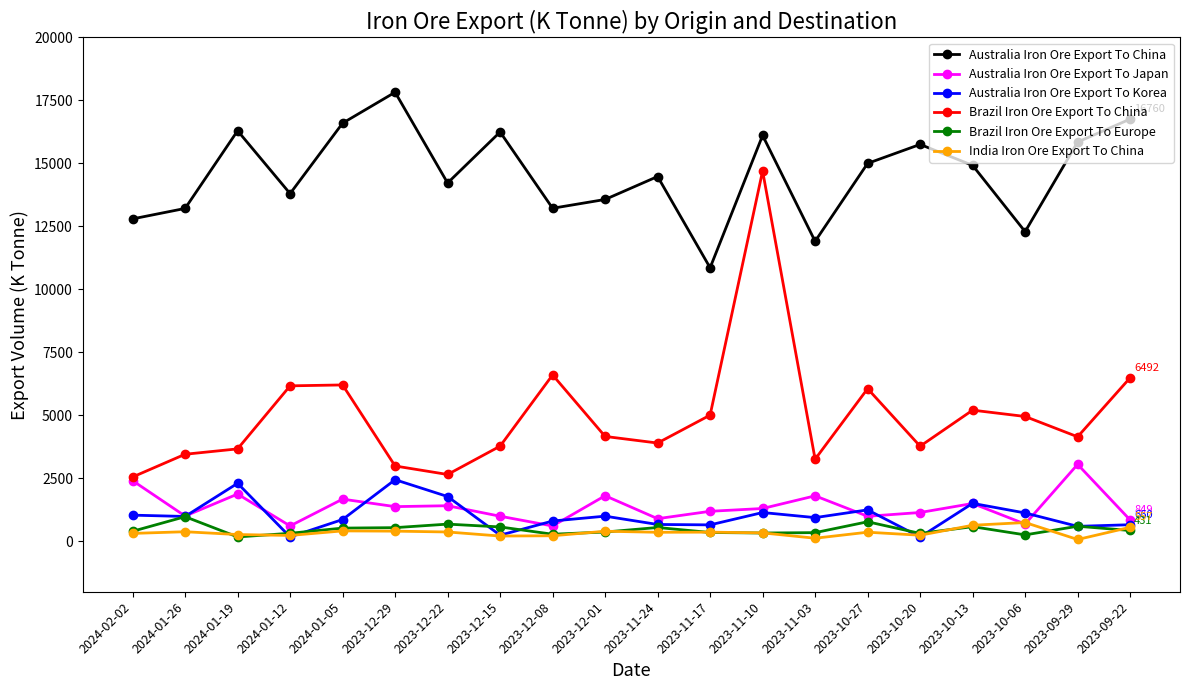

What is the difference between the maximum and second lowest values in the Australia Iron Ore Export To Japan series?

2443